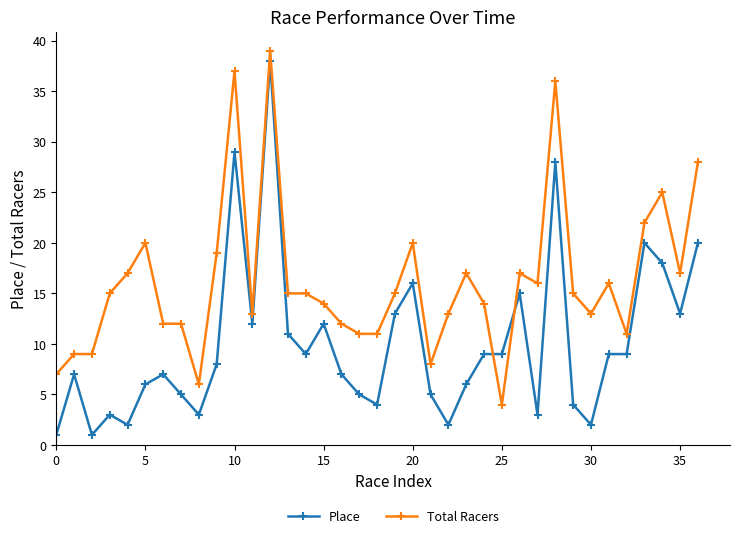

Which series has the largest range (max minus min)?

Place